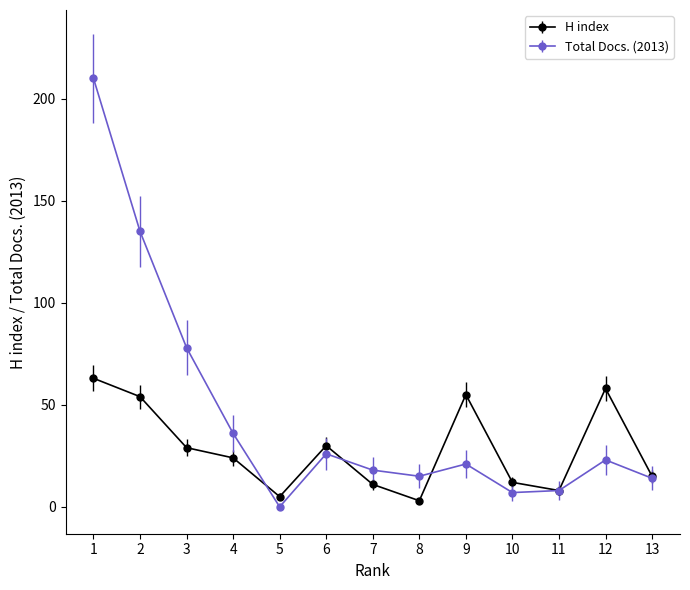

What are all the series names shown in the legend?

H index, Total Docs. (2013)